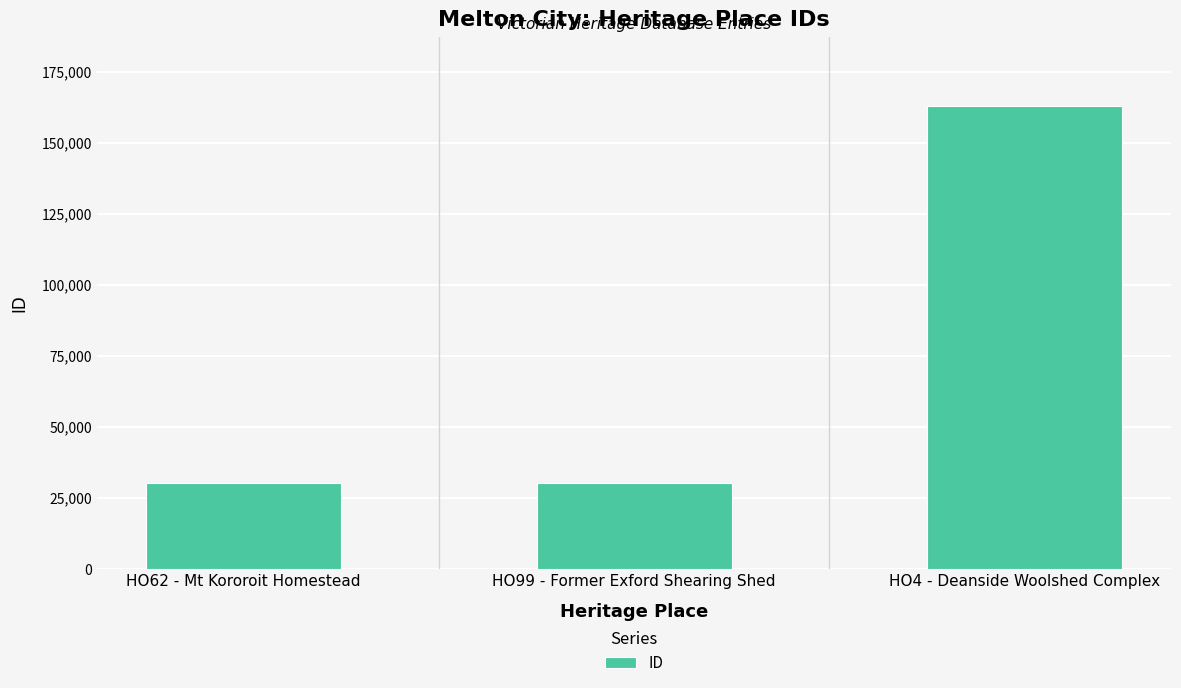

What is the greatest value displayed?

162933